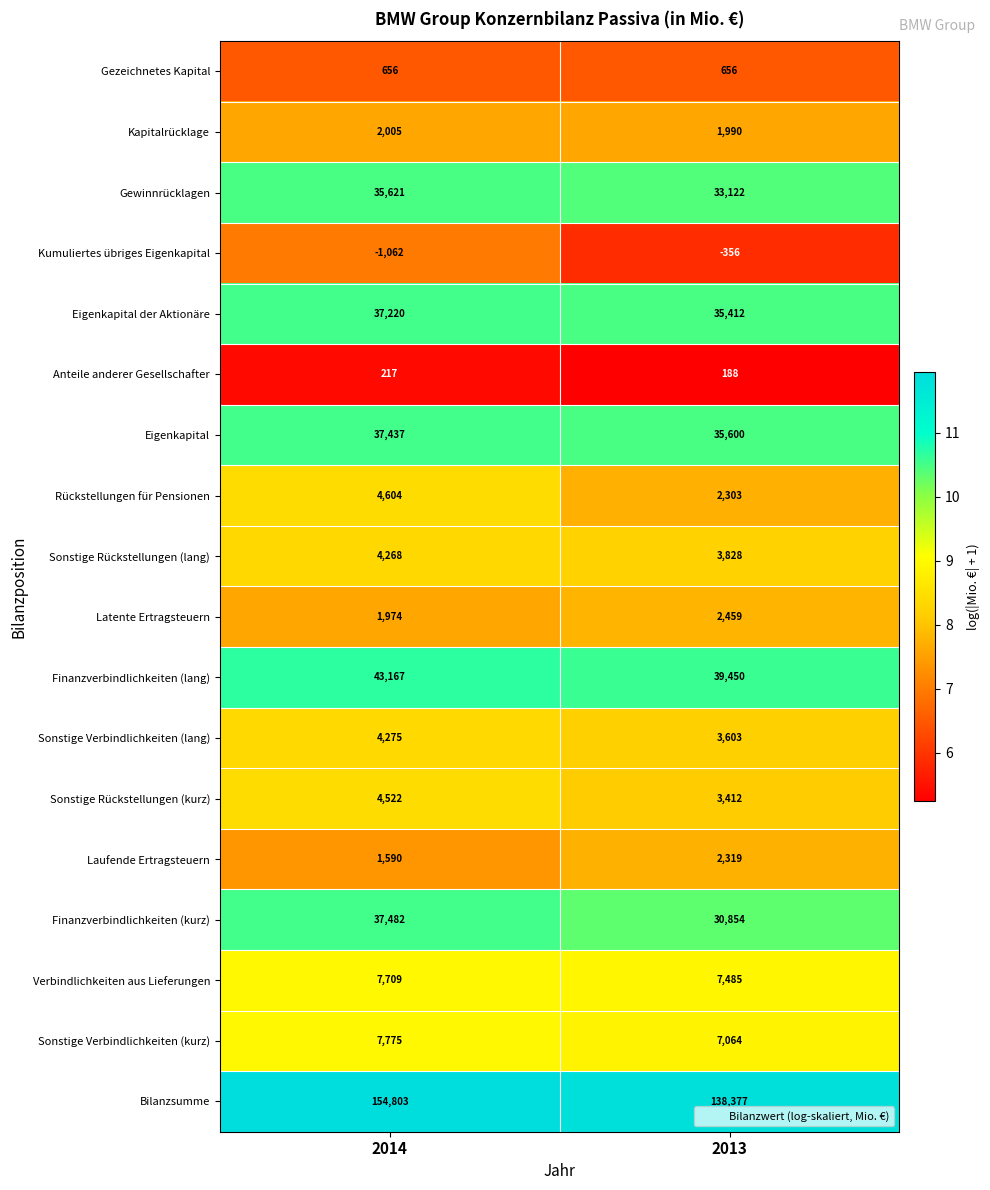

Which series changed the most between 2014 and 2013?

Bilanzsumme